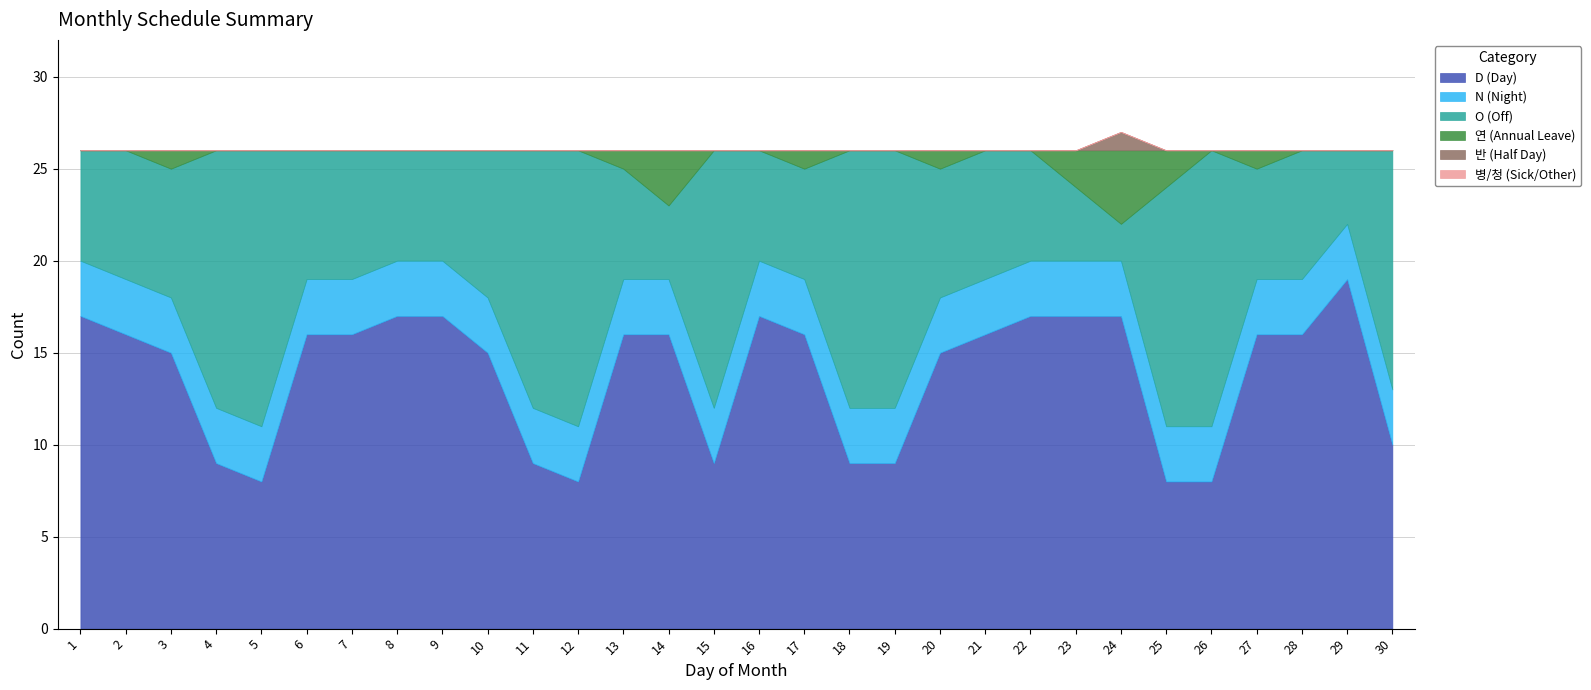

Which series has the largest total across all categories?

D (Day)